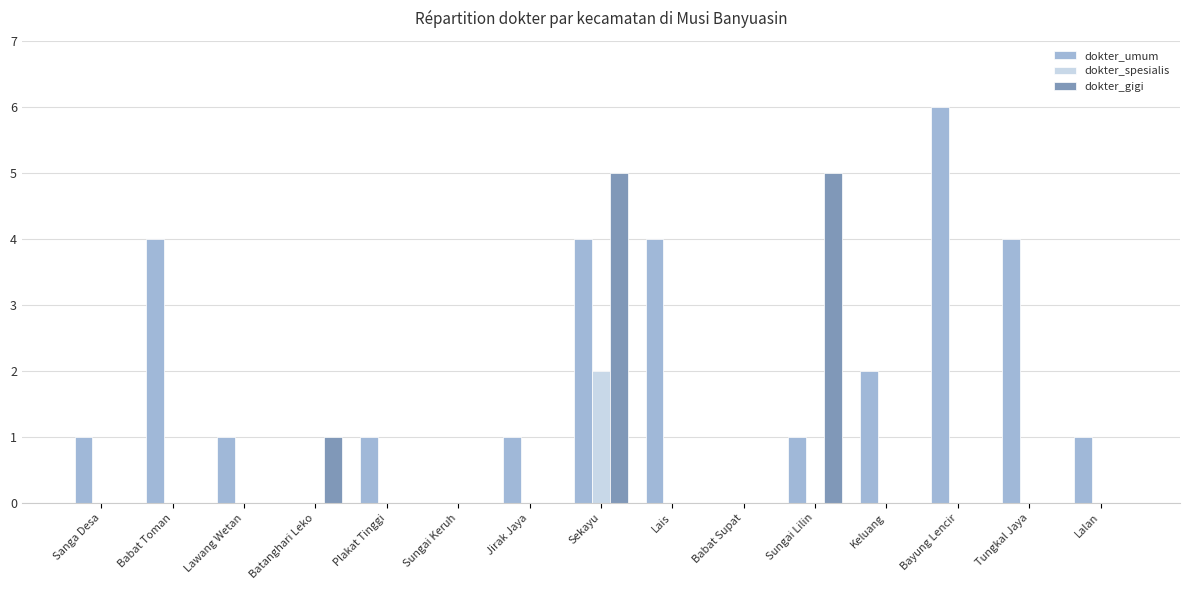

Which series changed the most between Babat Toman and Plakat Tinggi?

dokter_umum